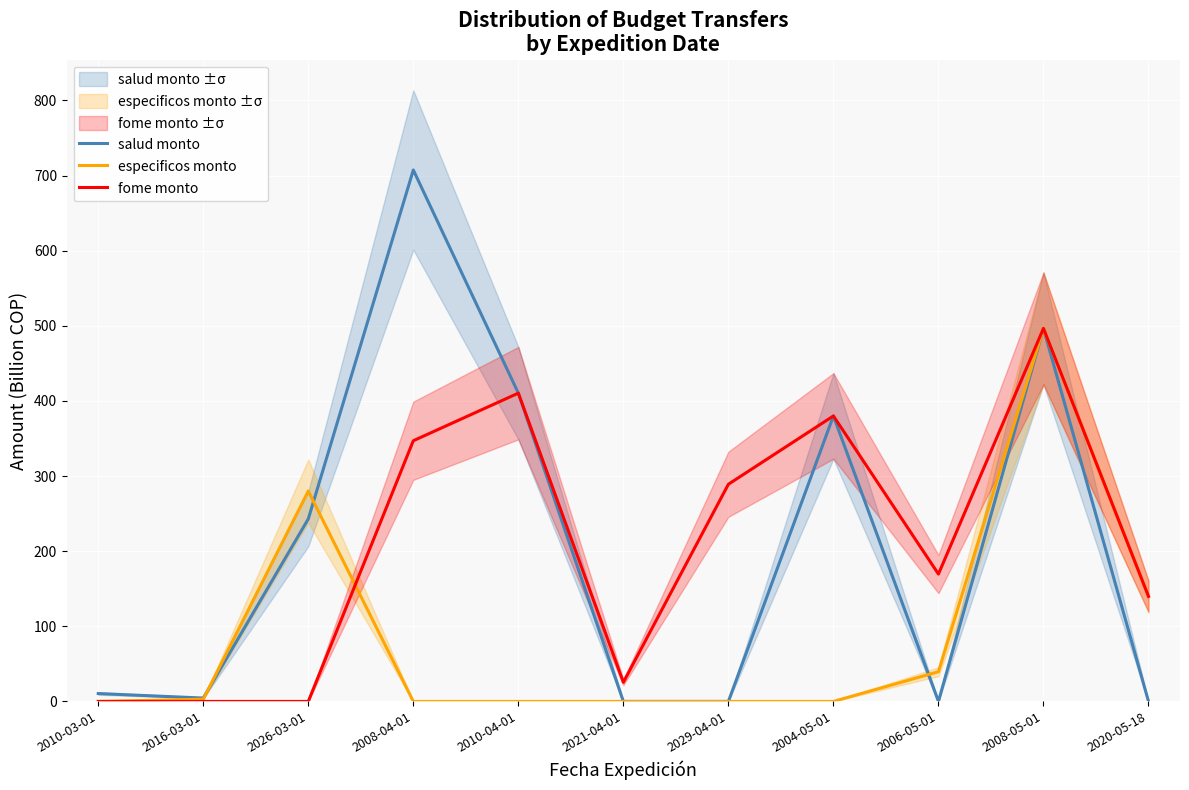

What is the difference between the second highest and minimum values in the especificos monto series?

280.0